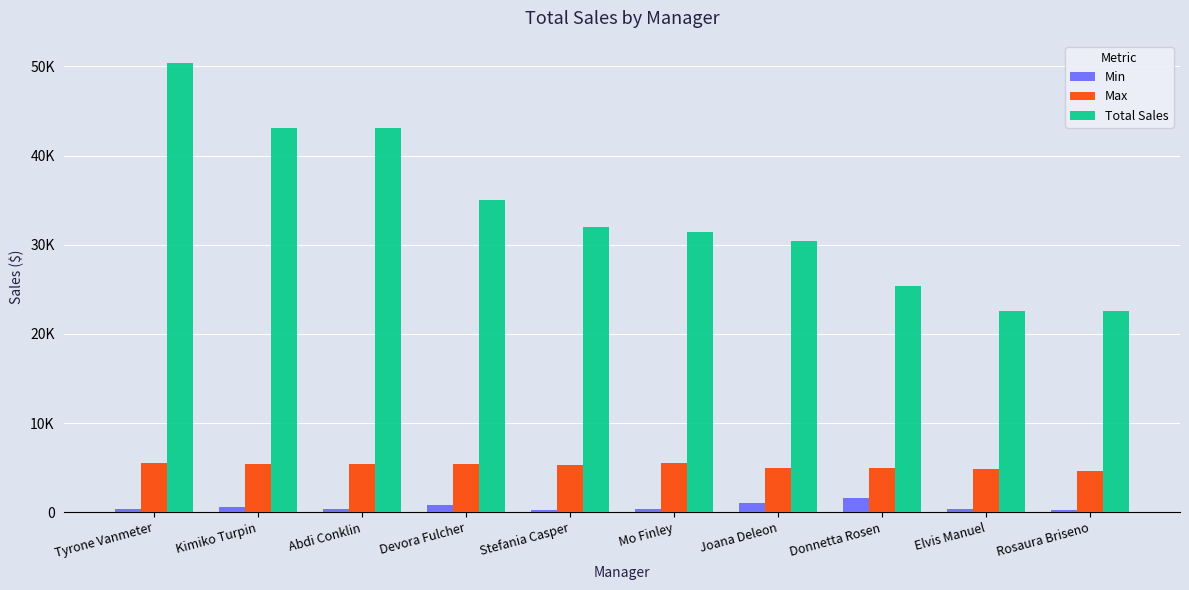

Are the bars horizontal?

No